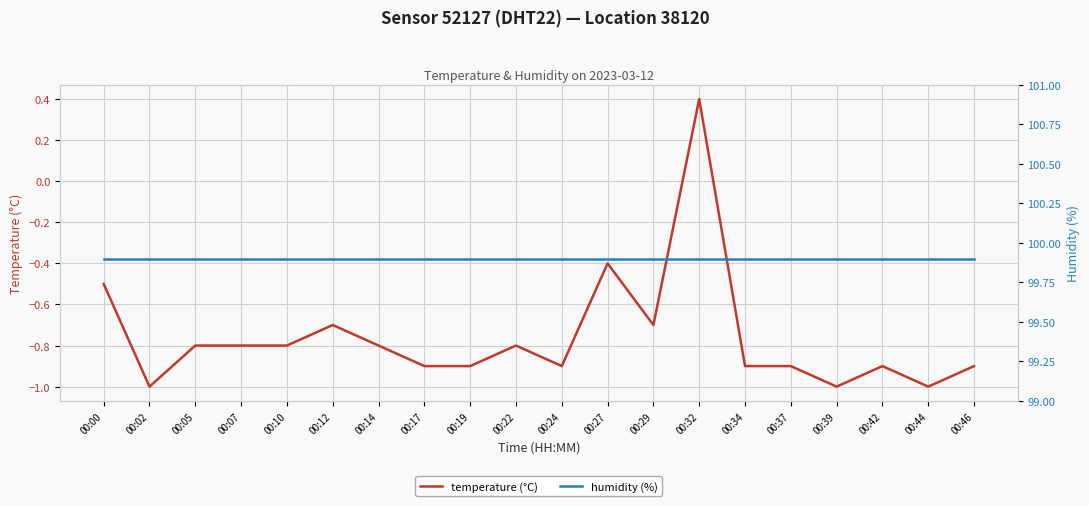

How many data points in temperature (°C) are less than 0?

19